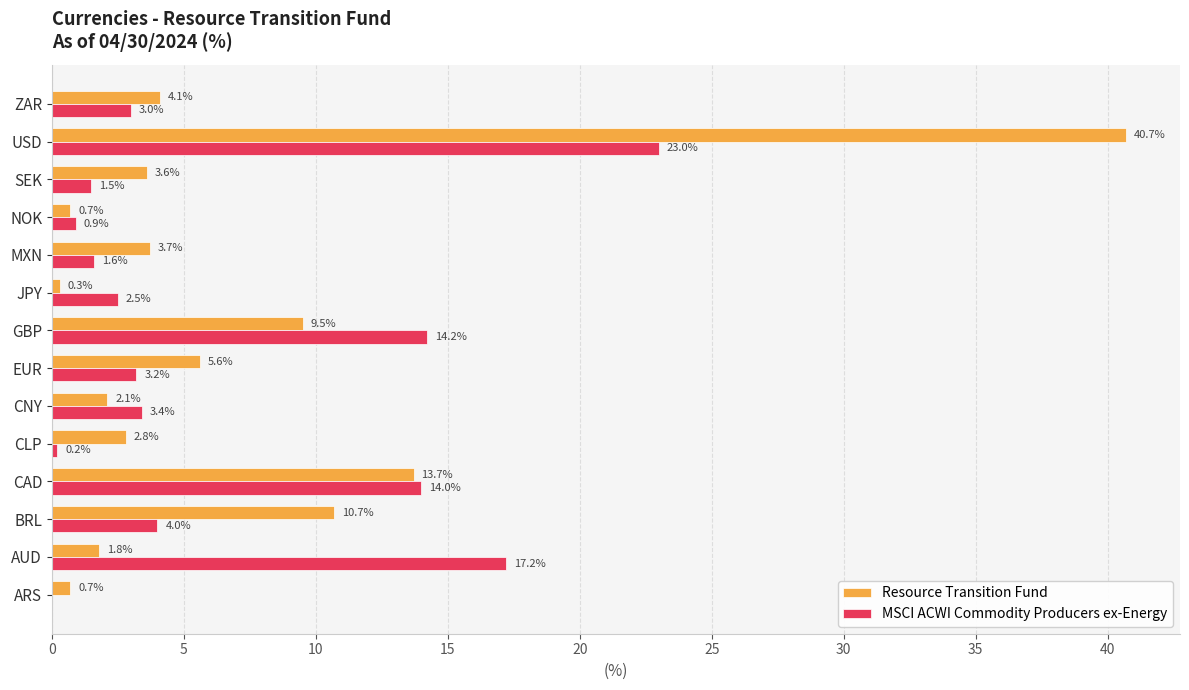

What is the maximum value for Resource Transition Fund?

40.7